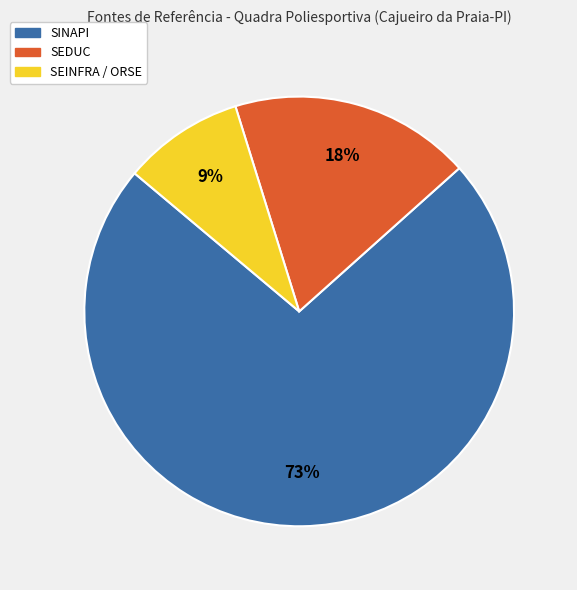

Approximately how many times larger is the value at SEINFRA / ORSE compared to SEDUC?

0.5